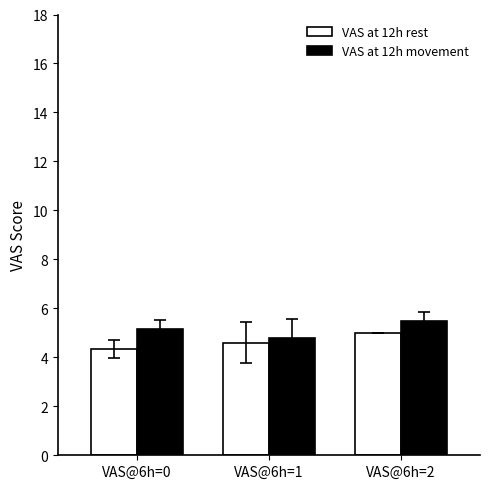

At which label is VAS at 12h rest closest to 4?

VAS@6h=0